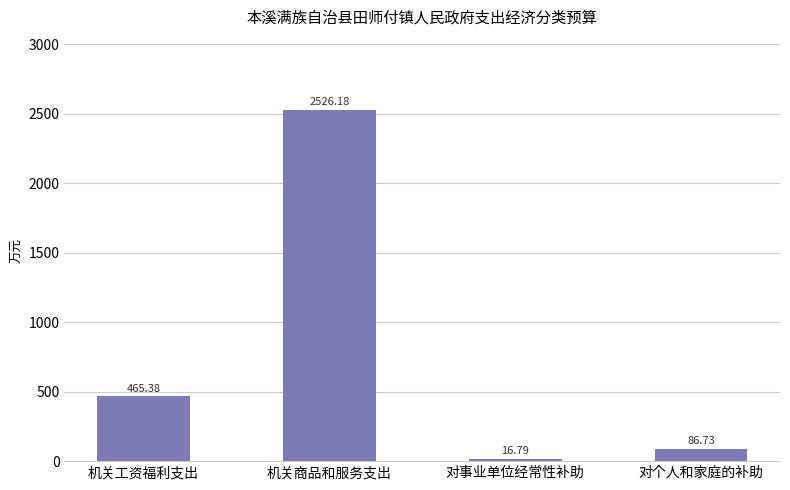

The chart shows a value of 16.8 at 对事业单位经常性补助. True or false?

True